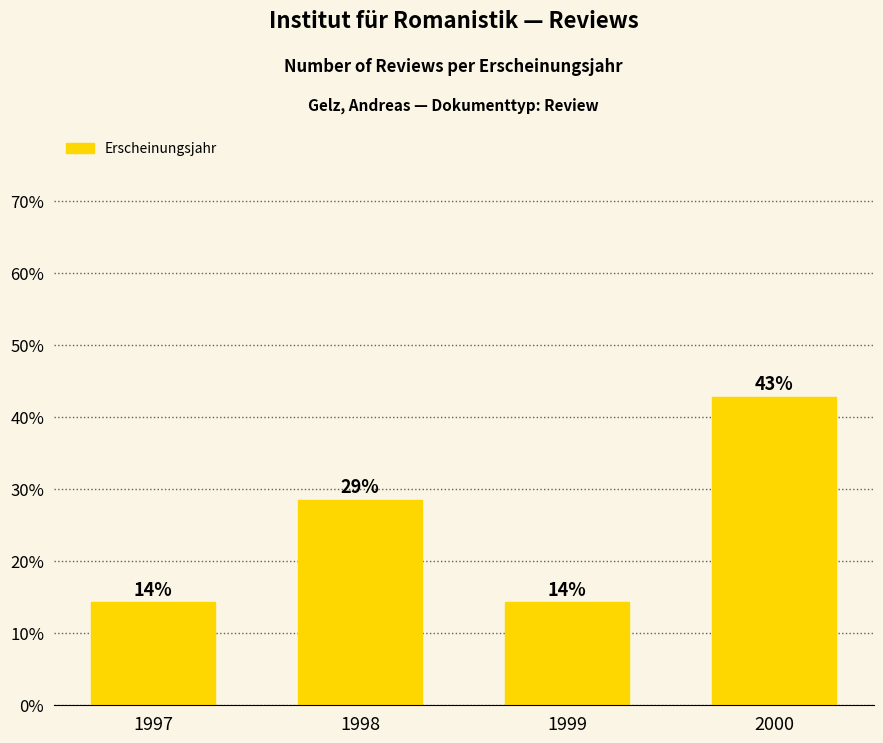

Does the chart contain any negative values?

No